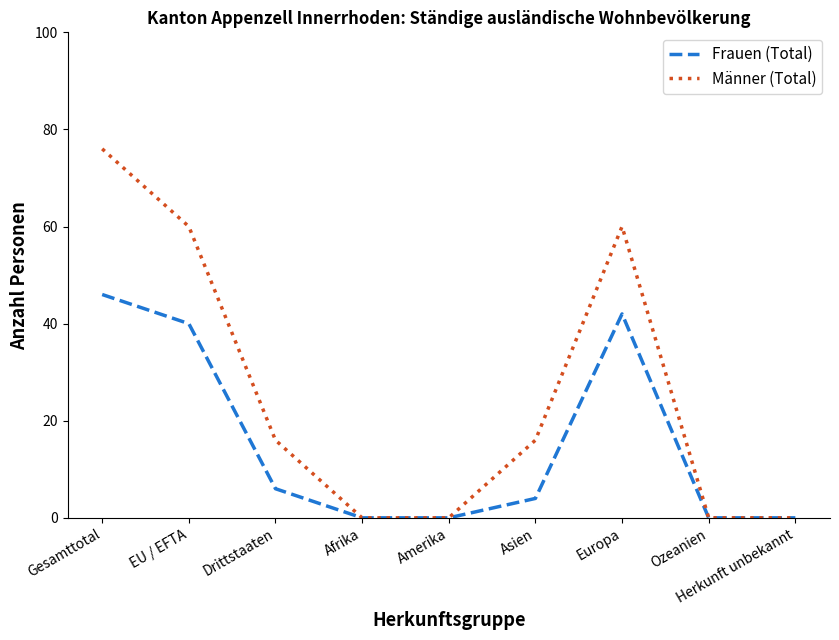

Which series has the widest spread of values?

Männer (Total)